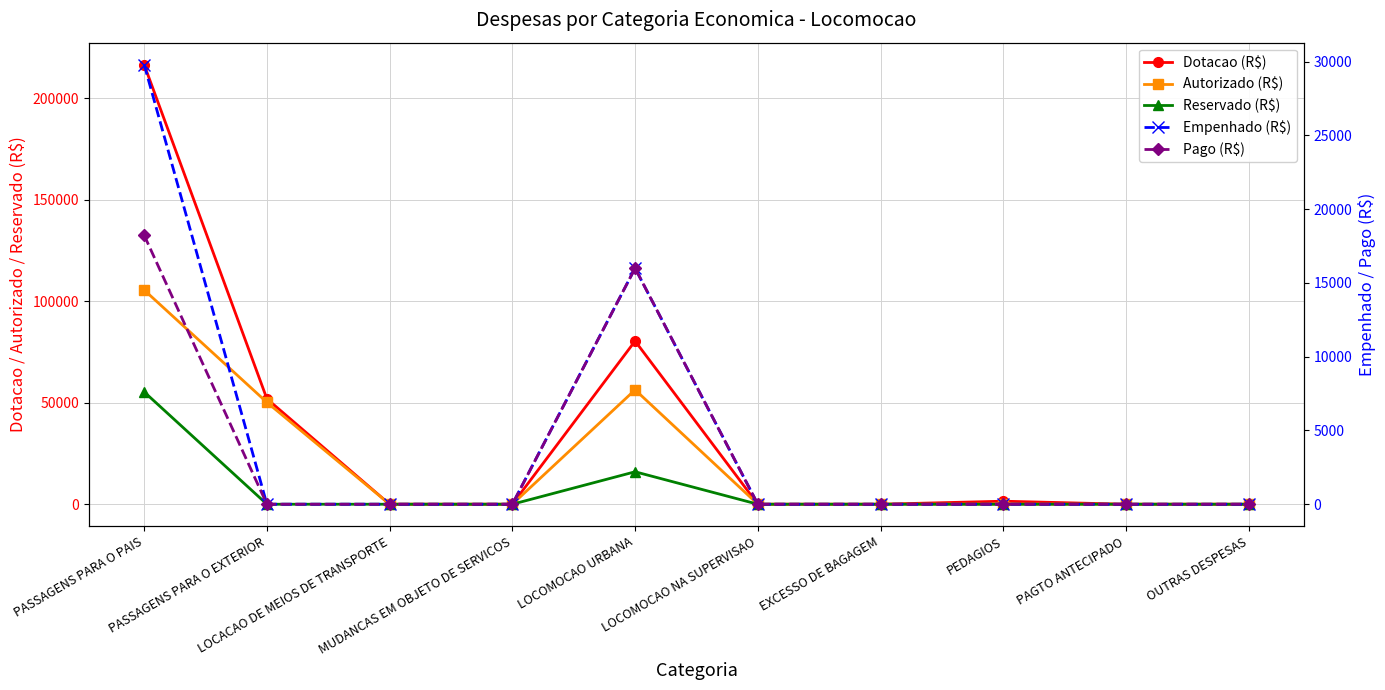

How many data points in Empenhado (R$) are above 0?

2